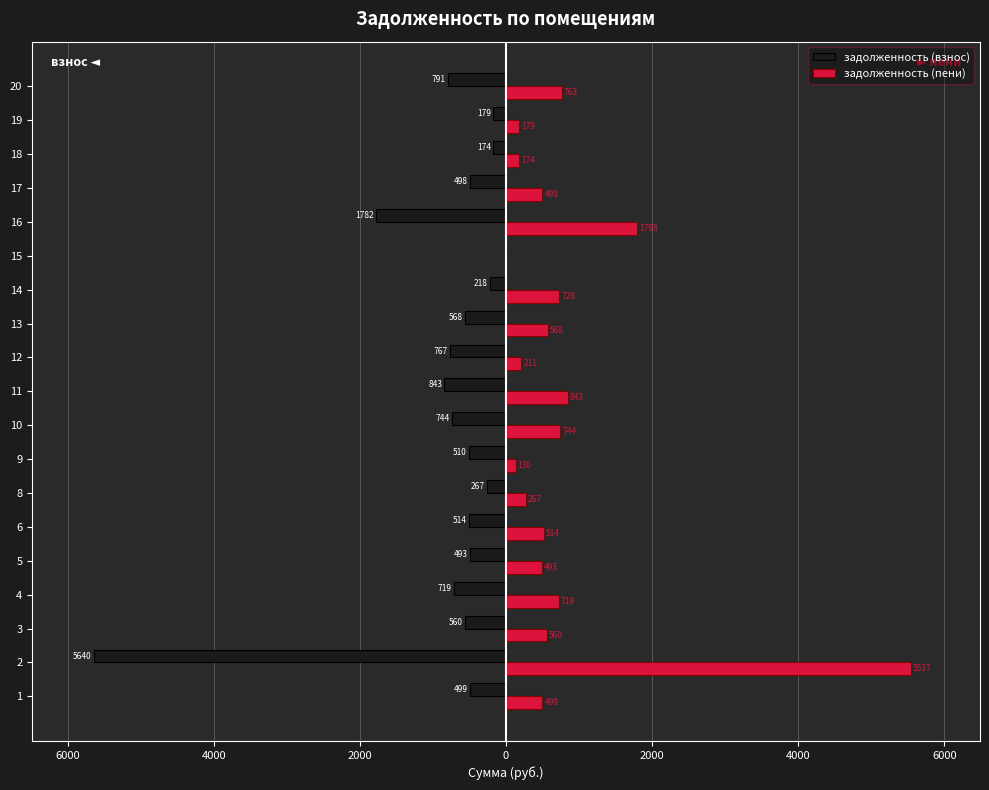

Reading right to left, list all the values displayed in this chart.

задолженность (взнос): -791.4	-178.8	-174.3	-498.1	-1782.4	0.0	-217.6	-567.5	-766.6	-842.8	-743.8	-509.5	-266.9	-513.7	-493.2	-719.0	-560.4	-5640.1	-498.6
задолженность (пени): 763.3	178.8	174.3	498.1	1797.6	0.0	727.6	567.5	211.1	842.8	743.8	129.8	266.9	513.7	493.2	719.1	560.4	5537.3	498.6